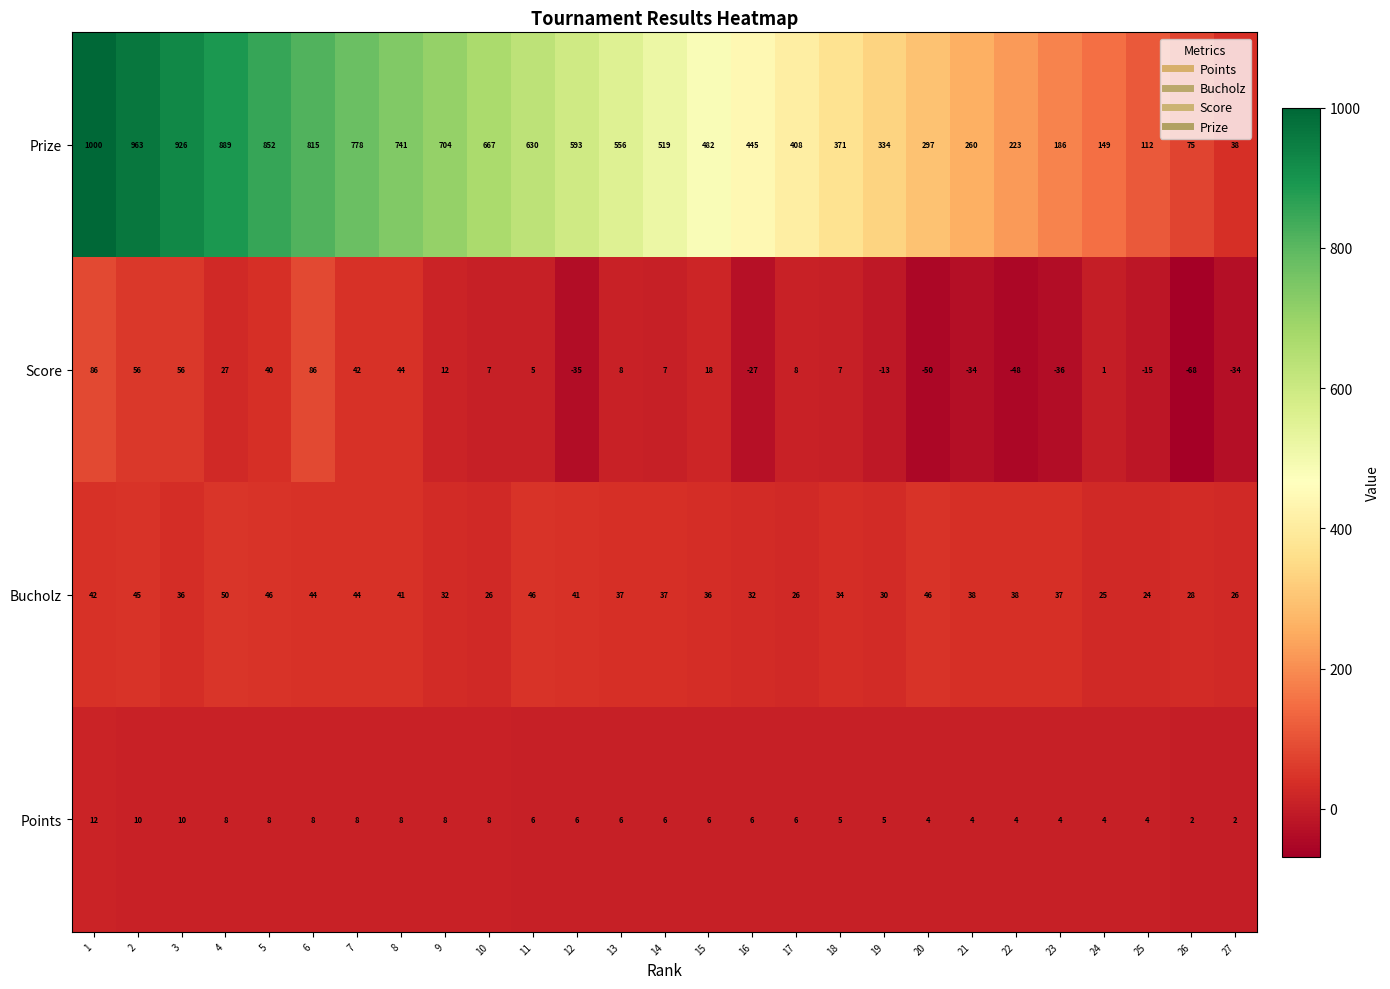

What is the spread (max minus min) of values at 23?

222